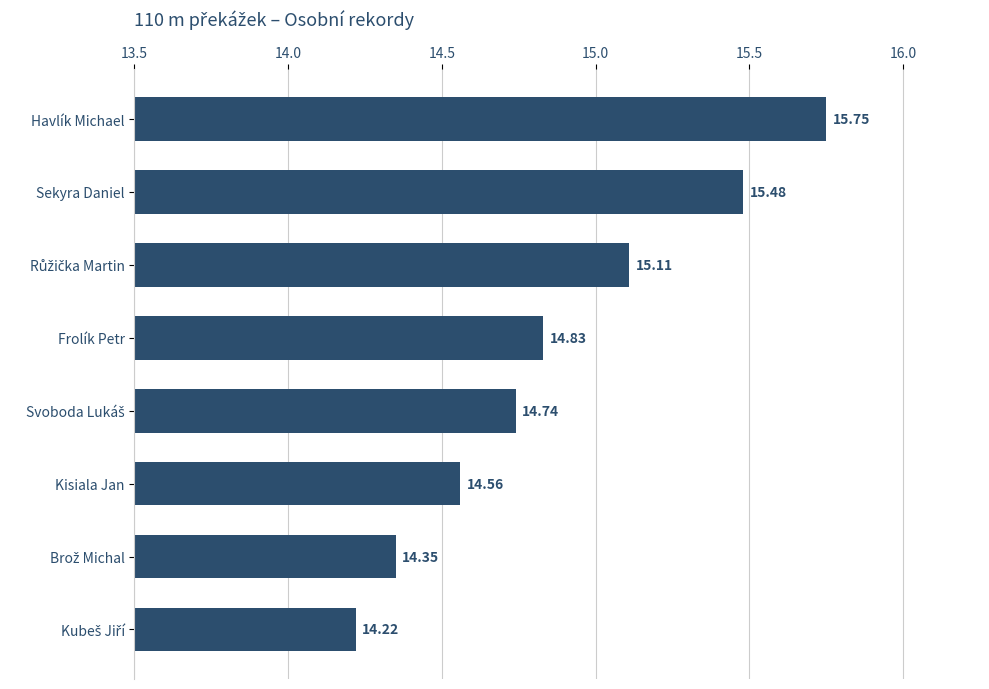

Approximately how many times larger is the value at Havlík Michael compared to Sekyra Daniel?

1.0